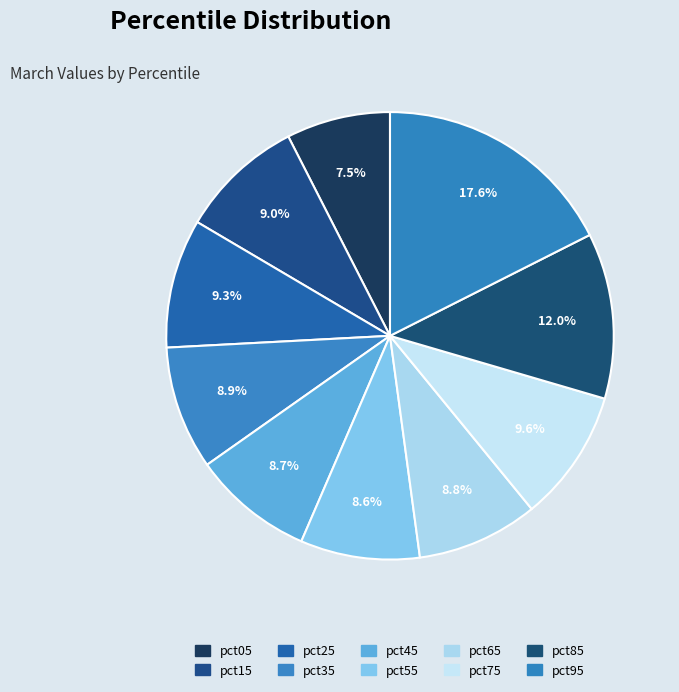

Which category has the smallest portion of the pie?

pct05